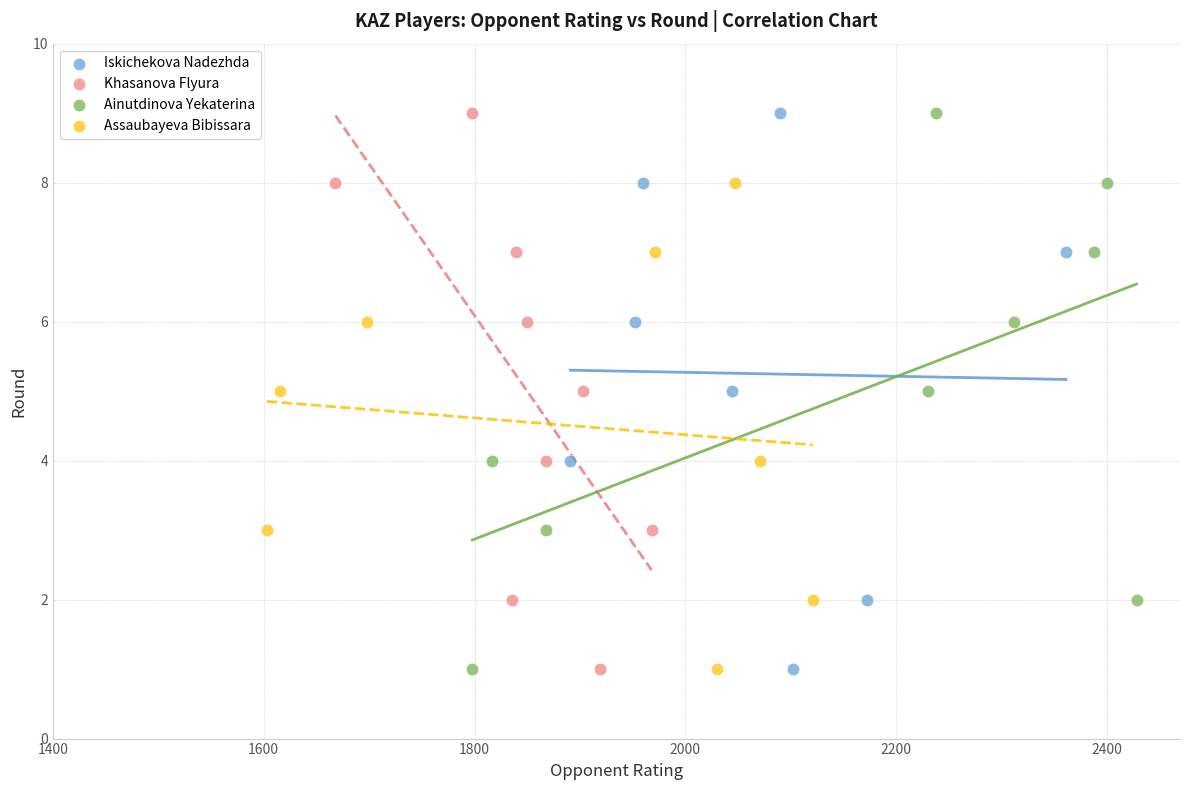

What are all the series names shown in the legend?

Iskichekova Nadezhda, Khasanova Flyura, Ainutdinova Yekaterina, Assaubayeva Bibissara